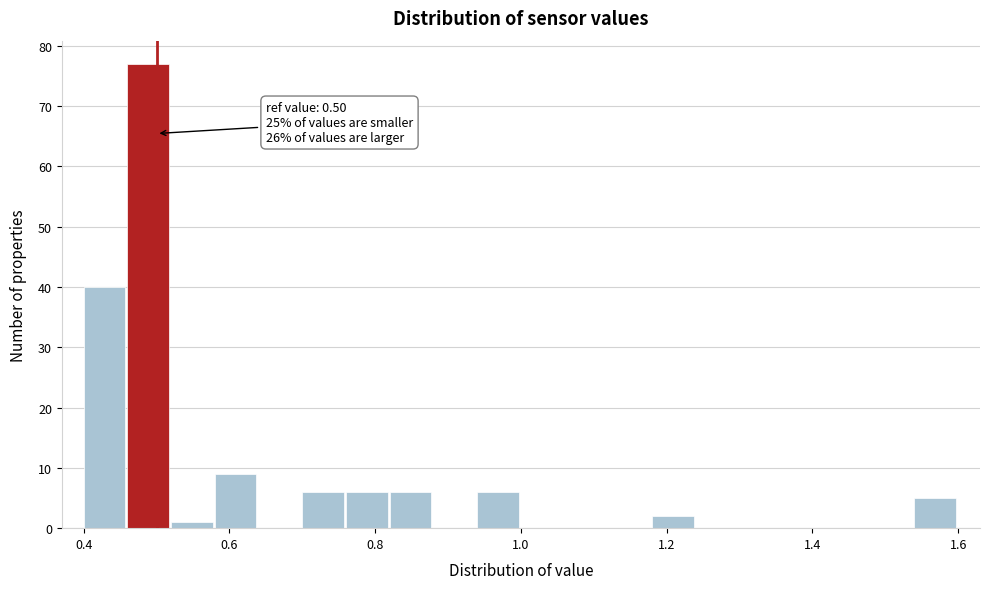

Read against the x-axis, roughly where is the centre of the tallest bar?

0.48